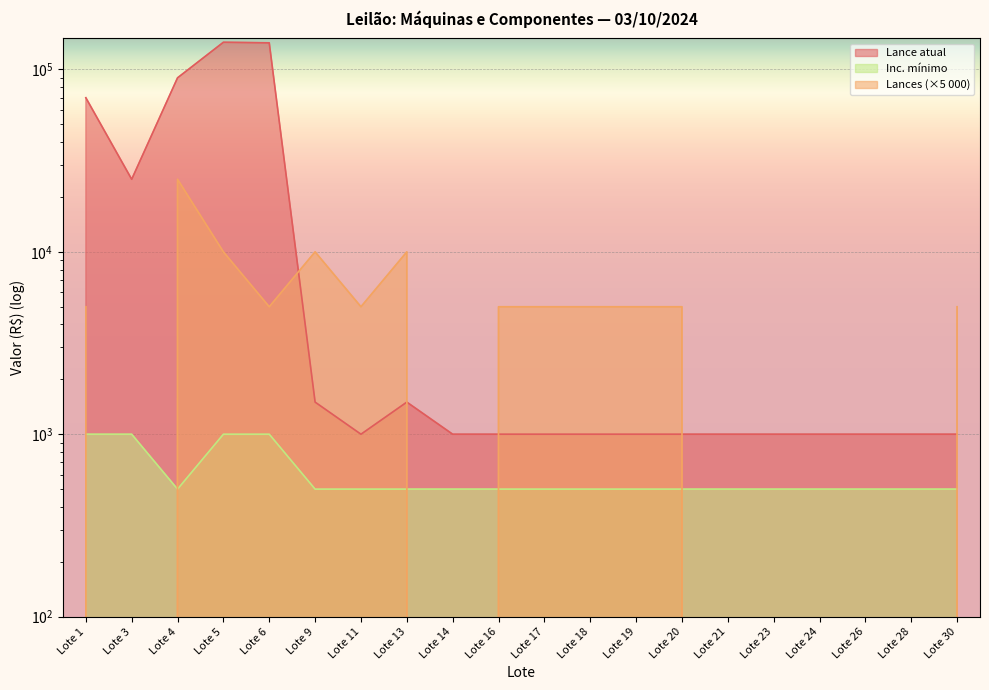

How many positive values does the Lances series have?

13